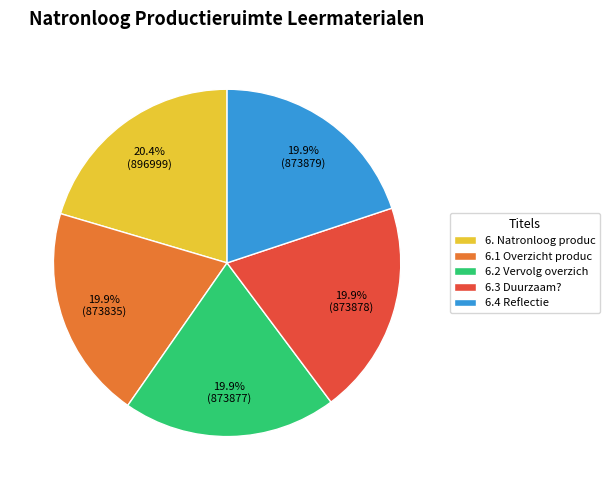

Which category has the biggest portion of the pie?

6. Natronloog produc